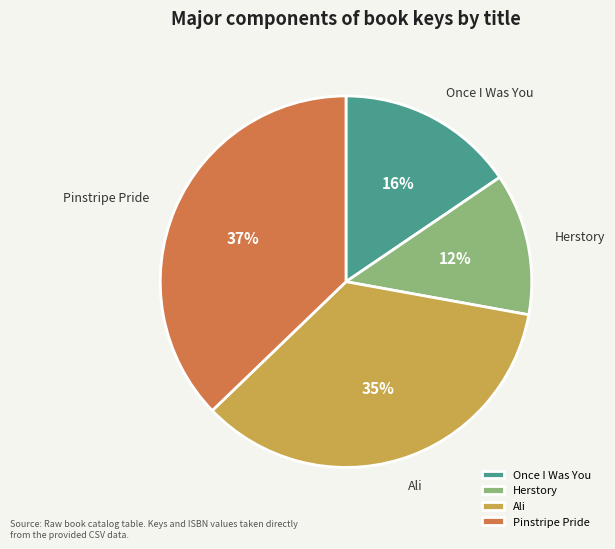

True or false: Pinstripe Pride accounts for 26% of the total.

False